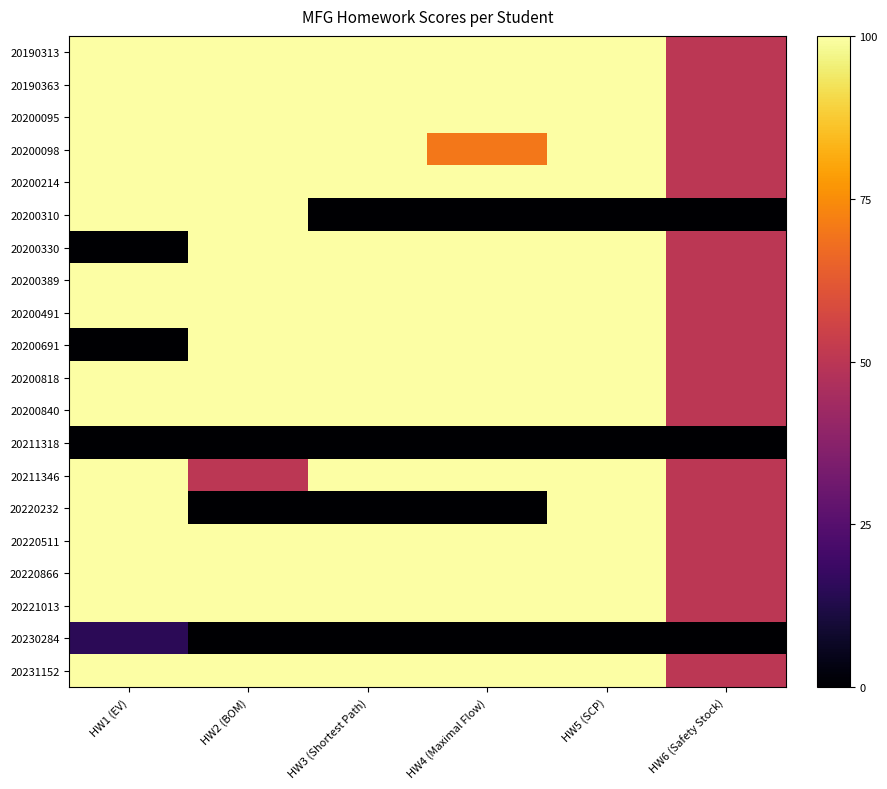

What is the greatest value displayed?

100